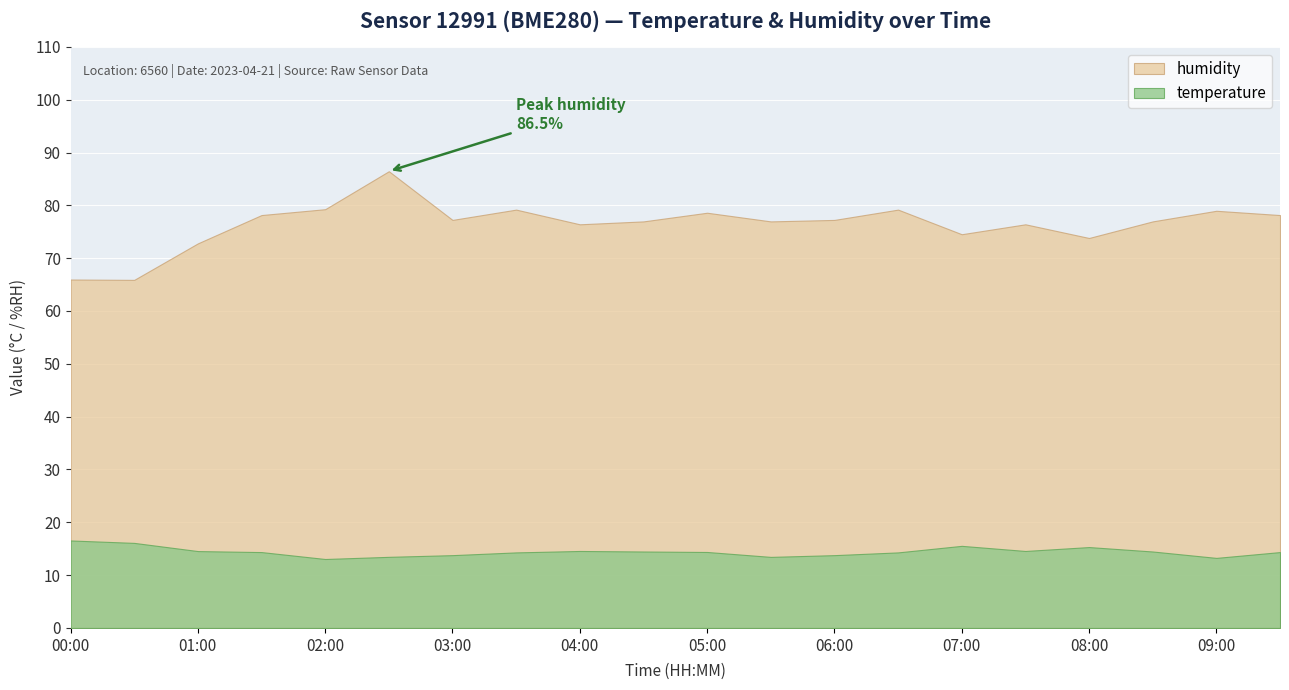

True or false: temperature has more than 1 points higher than both neighbors.

True